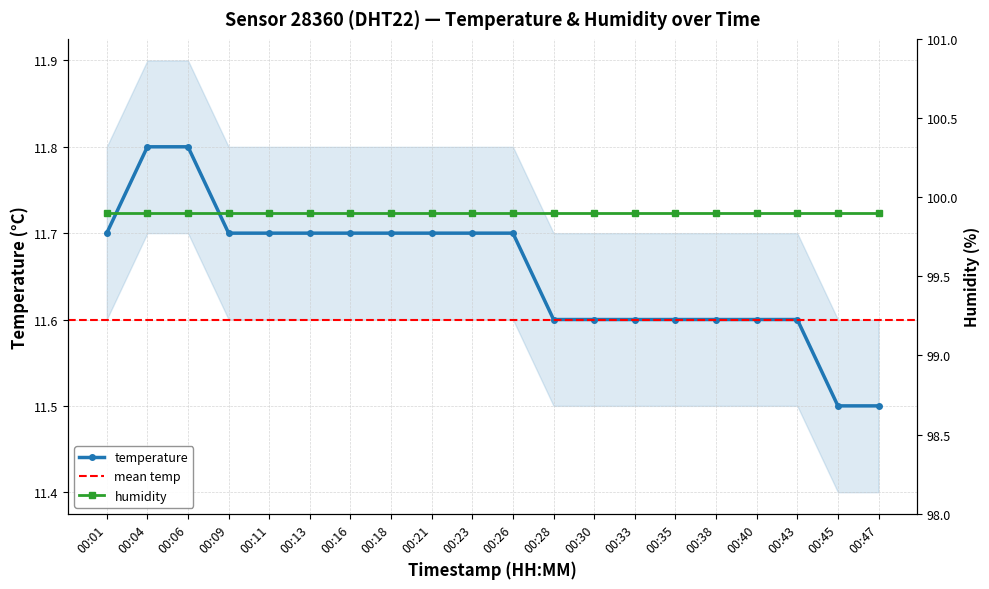

The temperature series shows 4.8 at 00:35. True or false?

False